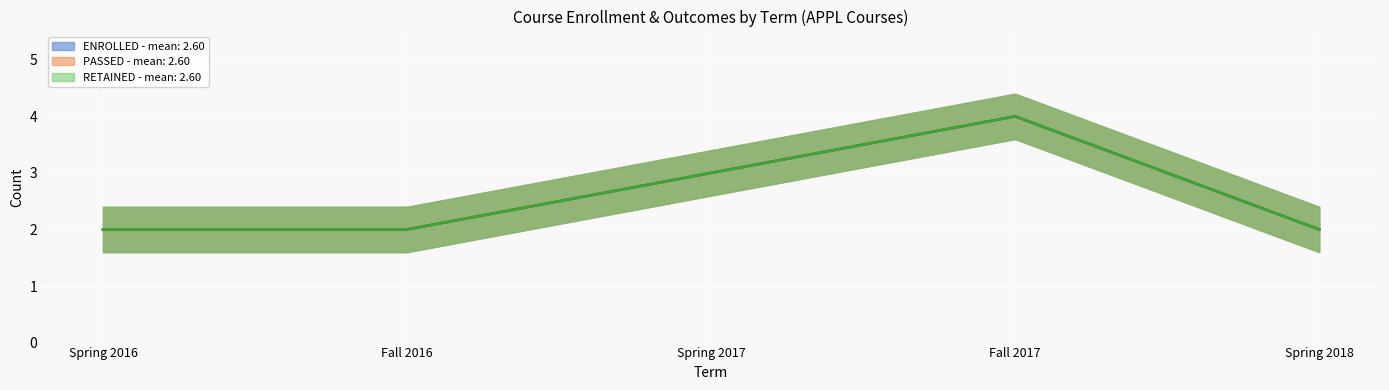

What is the sum of all ENROLLED values?

13